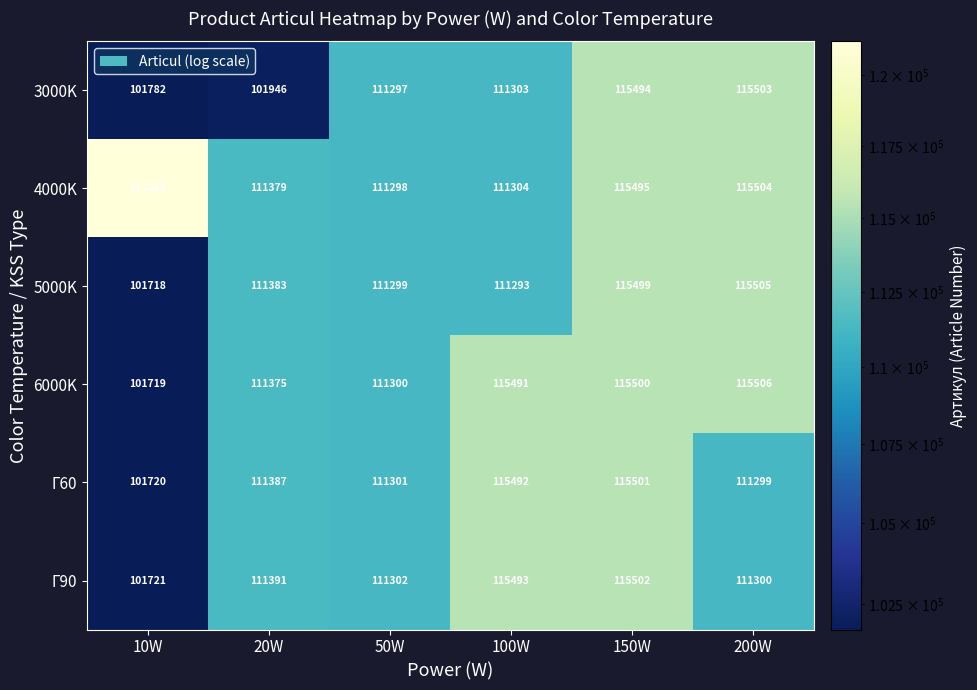

How many categories are shown in the chart?

6